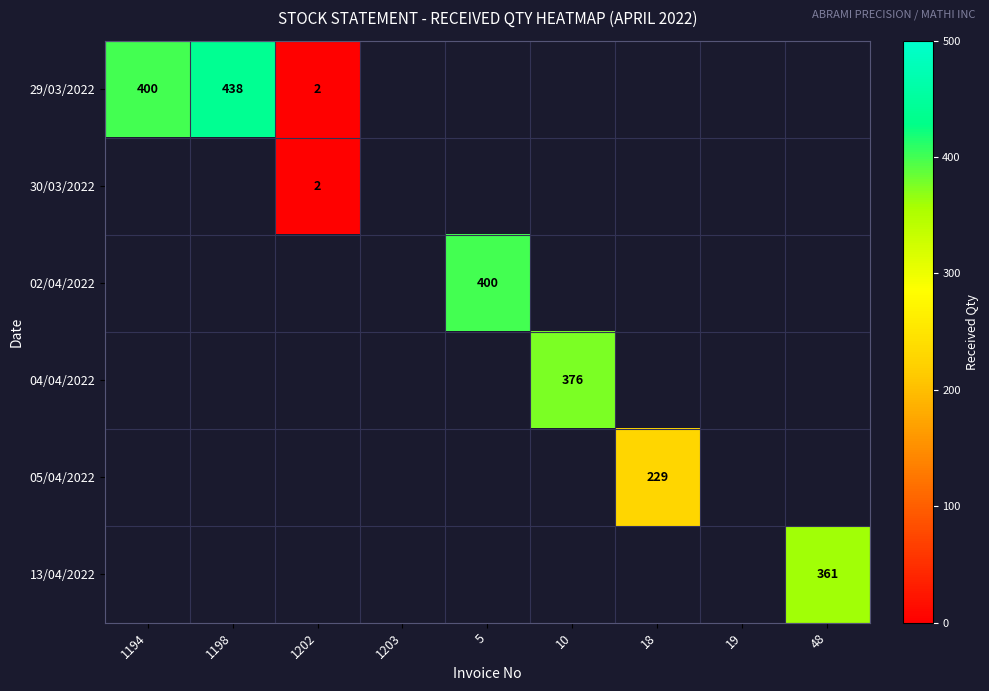

How many distinct data groups are displayed?

6